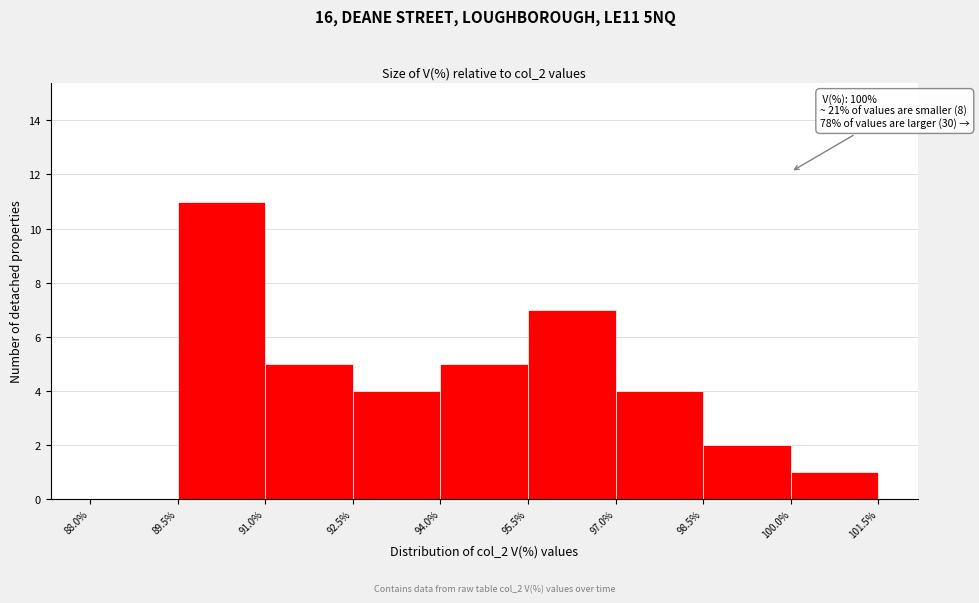

Over which range of the x-axis is the bar tallest?

89.5% to 91.0%